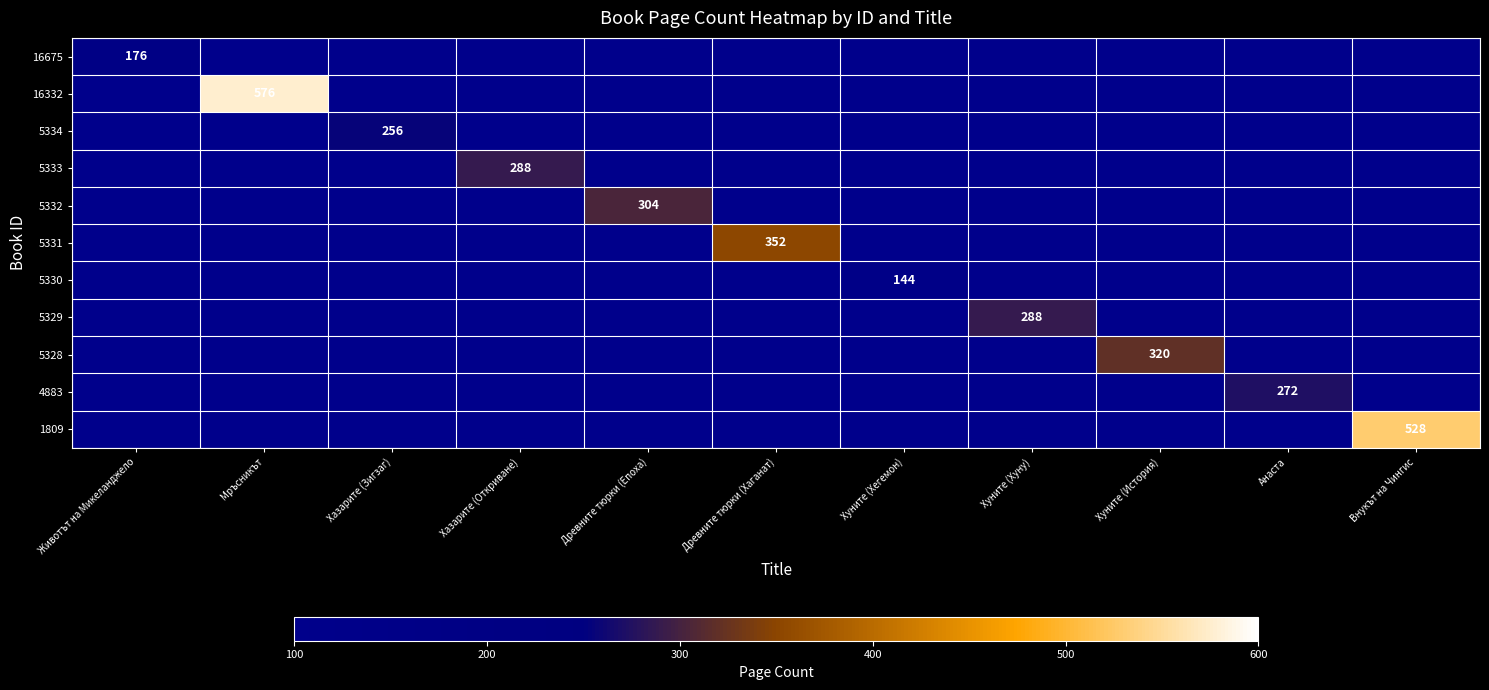

What is the maximum value shown in the chart?

576.0